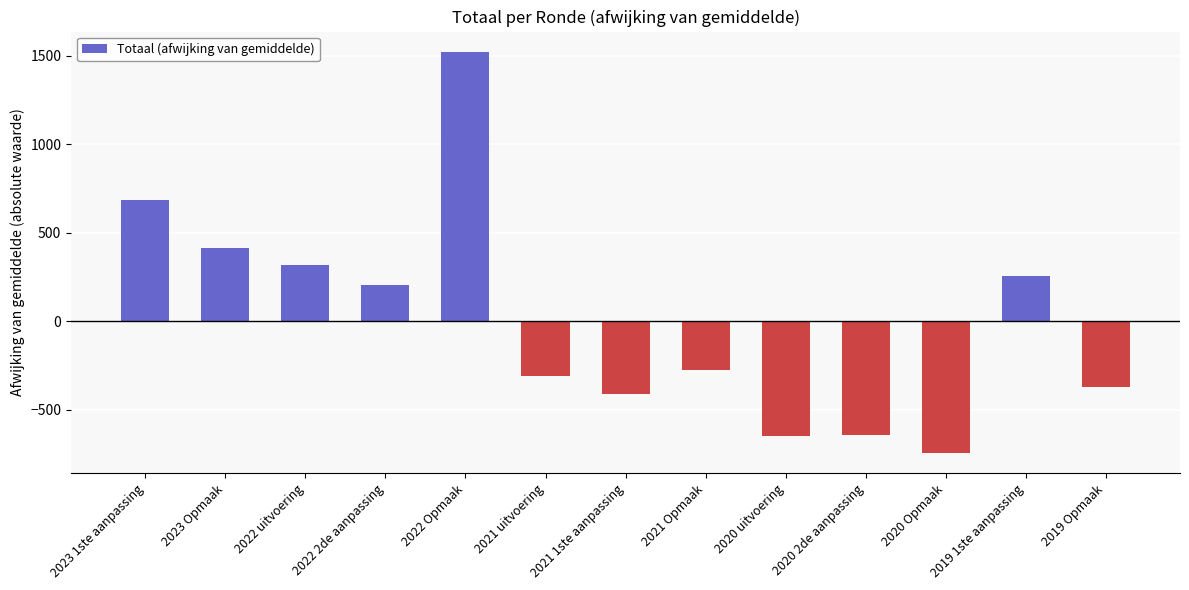

How many negative values are there?

7